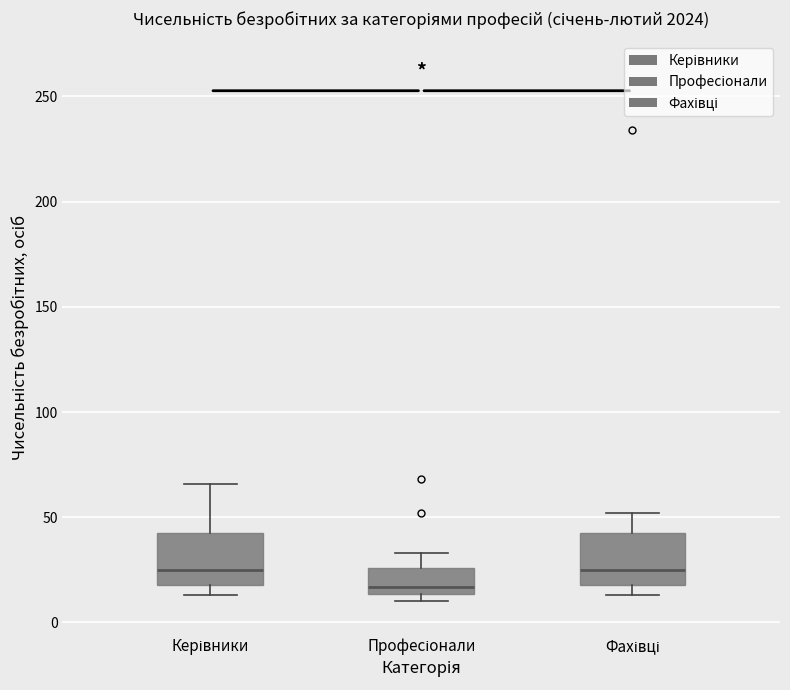

Reading left to right, transcribe this box plot: for each box, give where its median line is, the range the box spans, and where its two whiskers end, as read against the y-axis. The values are not printed on the chart, so give them approximately, as read against the axis.

Керівники: median 25, box 20 to 45, whiskers 15 to 65
Професіонали: median 15 (just above the box's lower edge), box 15 to 25, whiskers 10 to 35
Фахівці: median 25, box 20 to 45, whiskers 15 to 50